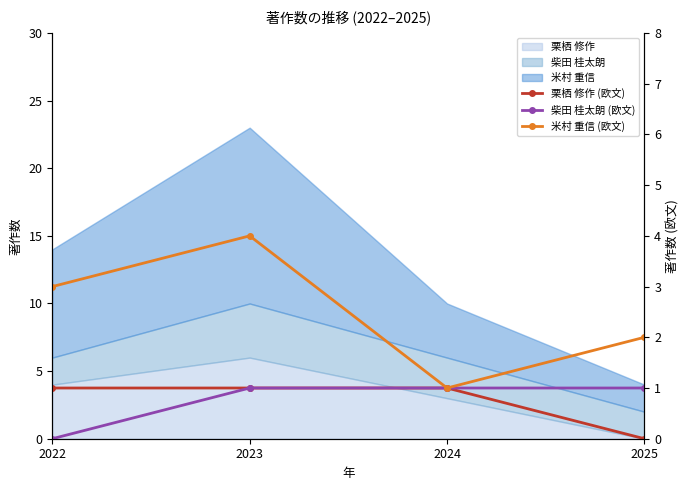

What is the sum of all 米村 重信 (欧文) values?

10